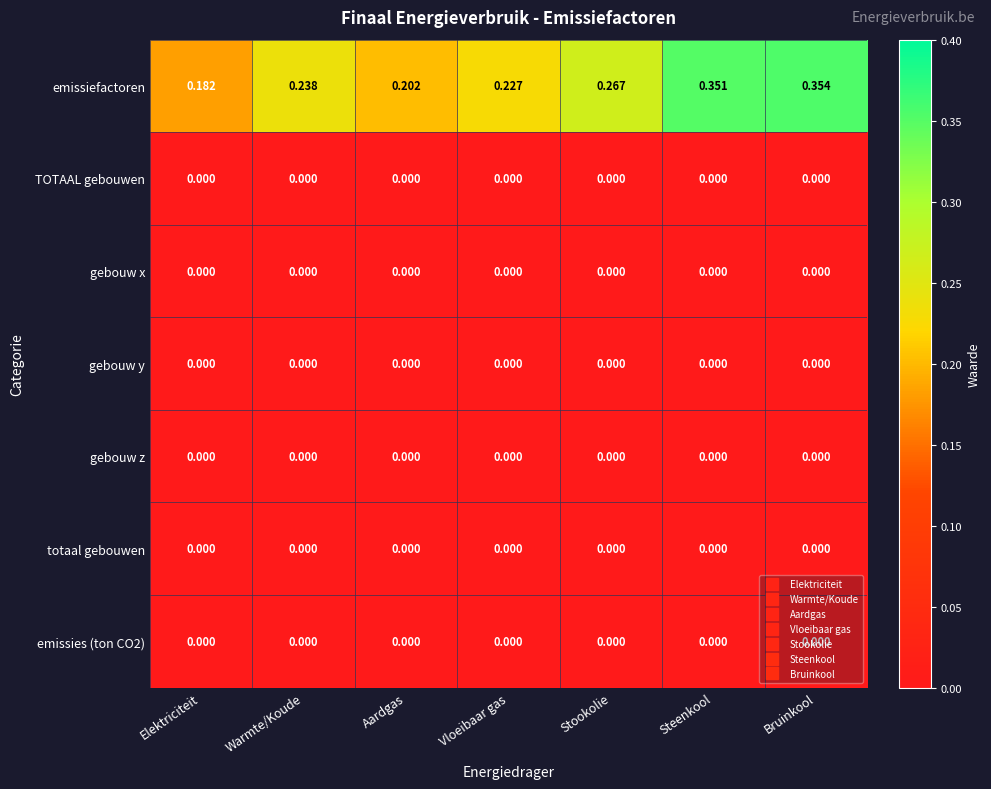

Which series has the largest range (max minus min)?

emissiefactoren